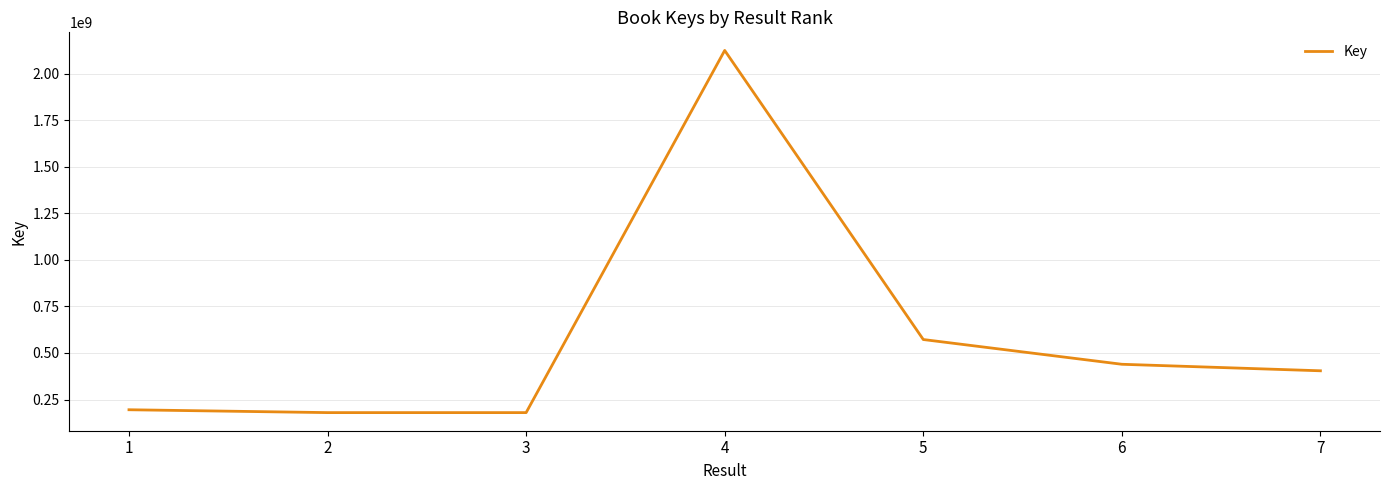

Between 5 and 6, which is larger?

5